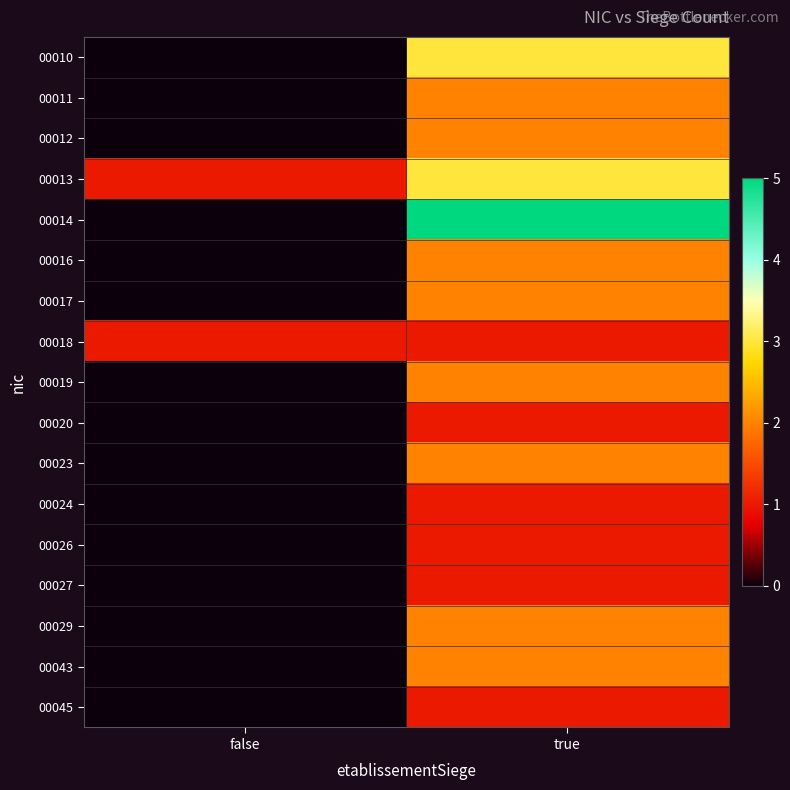

What is the spread (max minus min) of values at true?

4